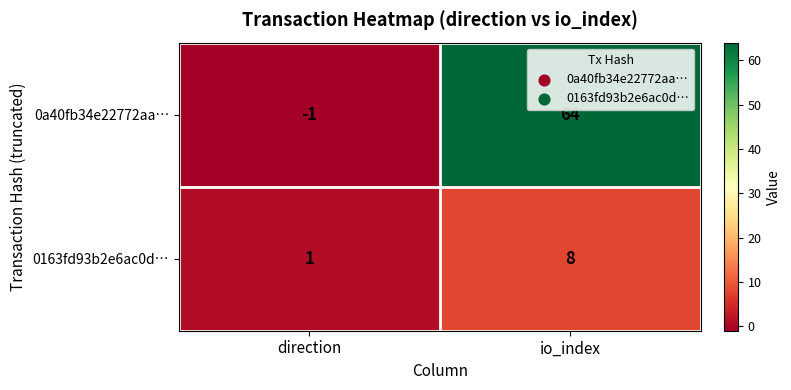

Is it true that 0163fd93b2e6ac0d… equals 1 at direction?

True